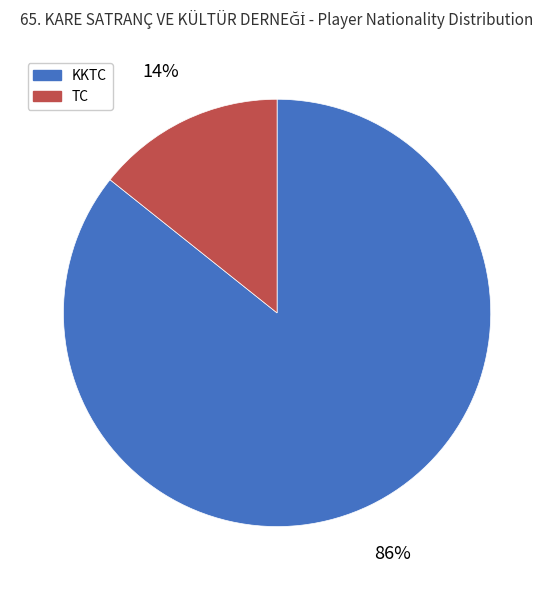

Which slice is the smallest?

TC